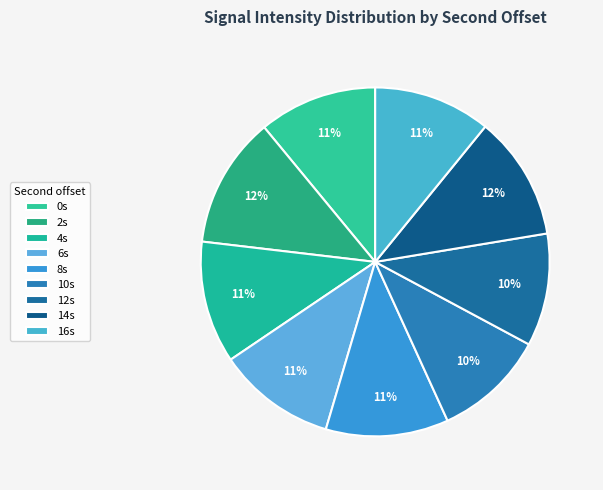

How many slices are in this pie chart?

9